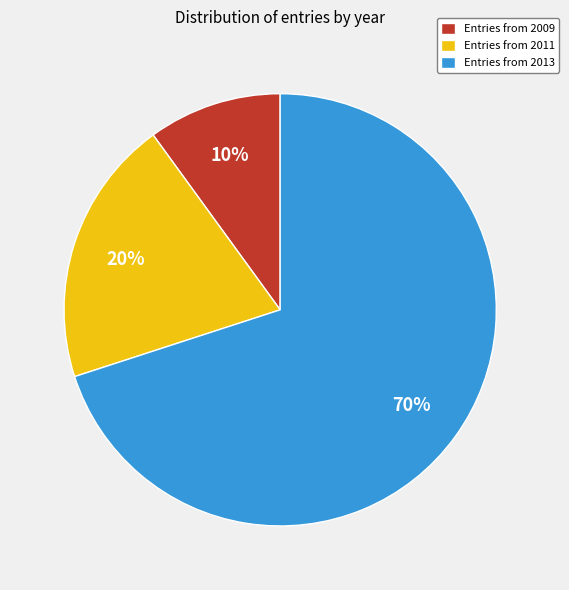

Do Entries from 2011 and Entries from 2013 together represent more than half of the pie?

Yes